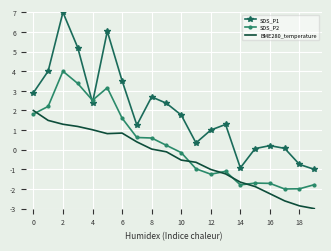

Which series has the largest range (max minus min)?

SDS_P1